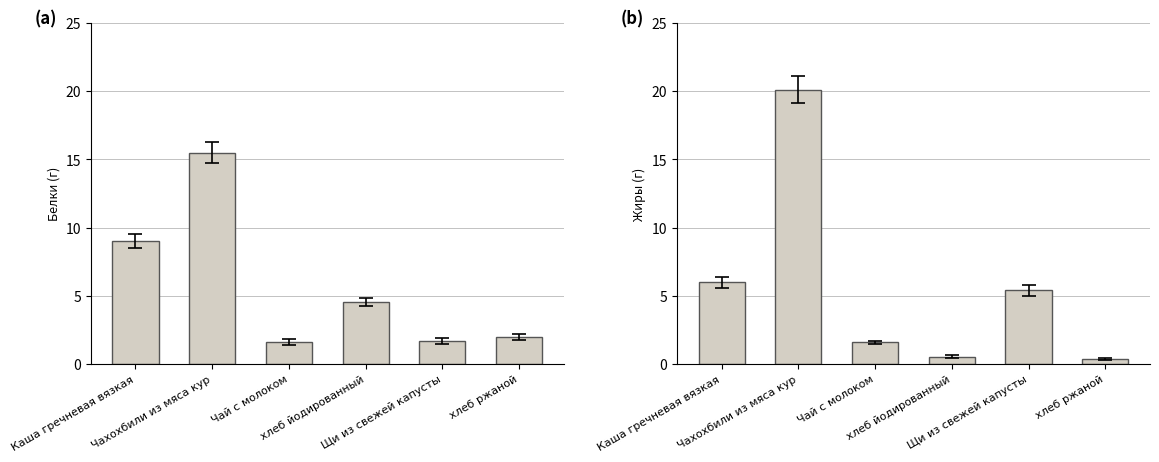

Does the chart contain any negative values?

No